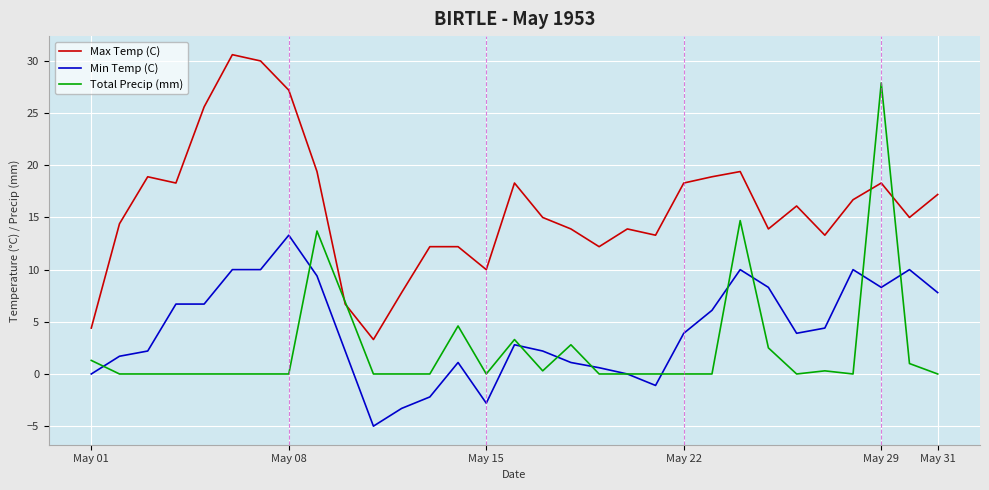

Which series has the largest total across all categories?

Max Temp (C)